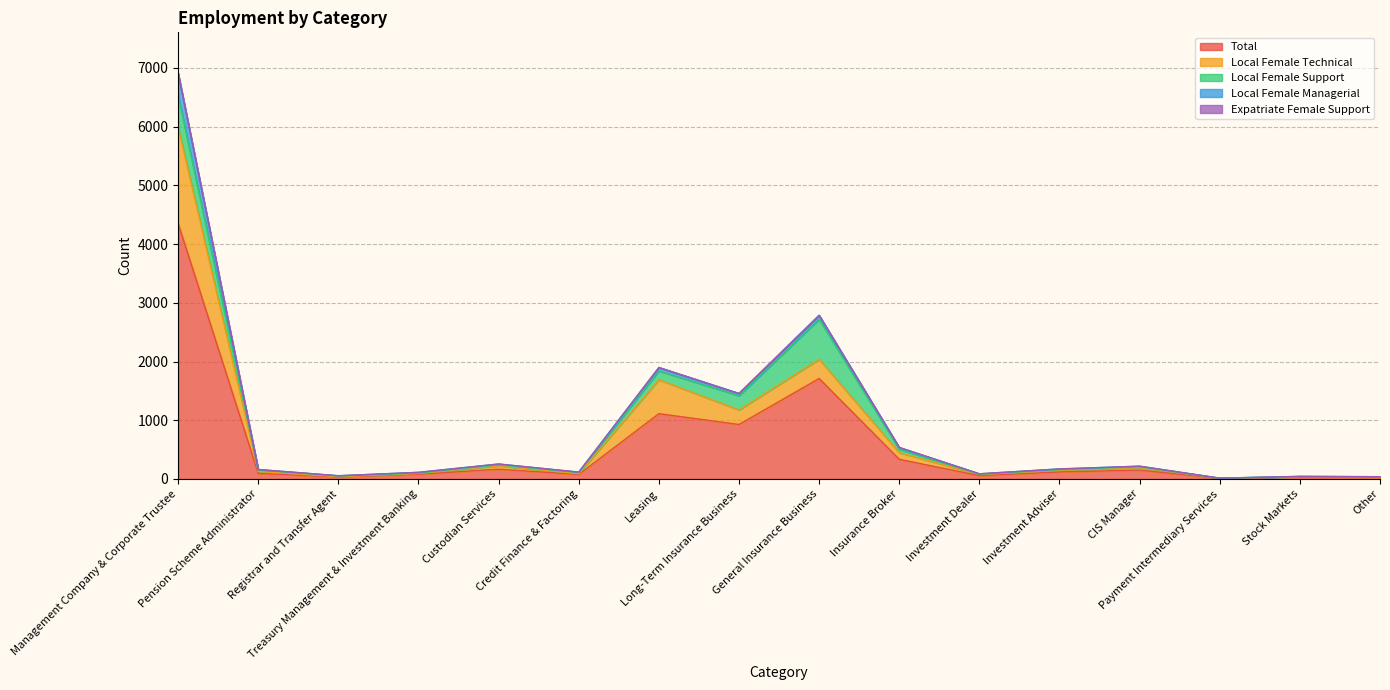

Which has a higher value, Insurance Broker or CIS Manager?

Insurance Broker